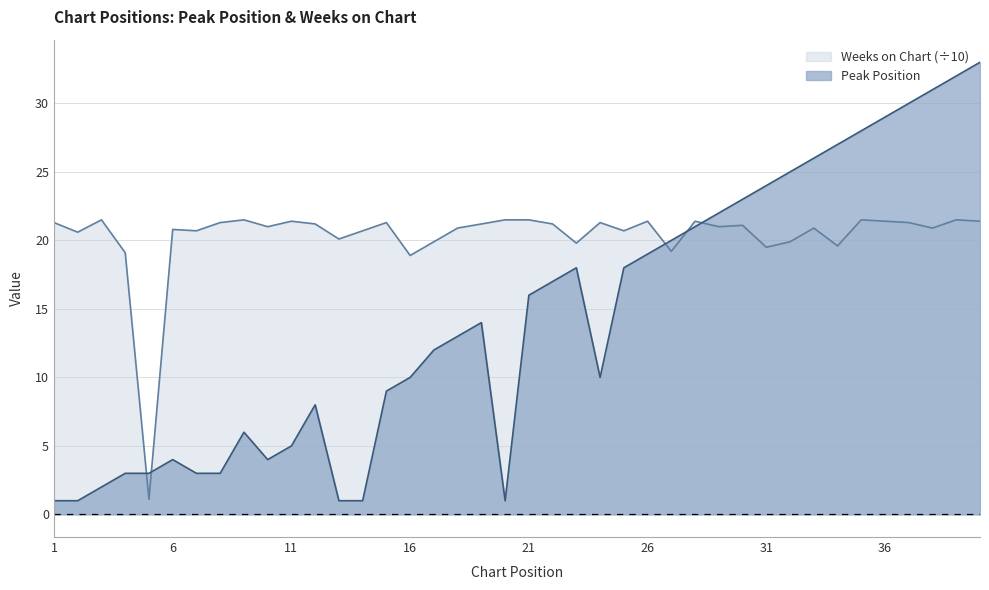

What is the value of the Peak Position point at the 23rd from the left?

18.0